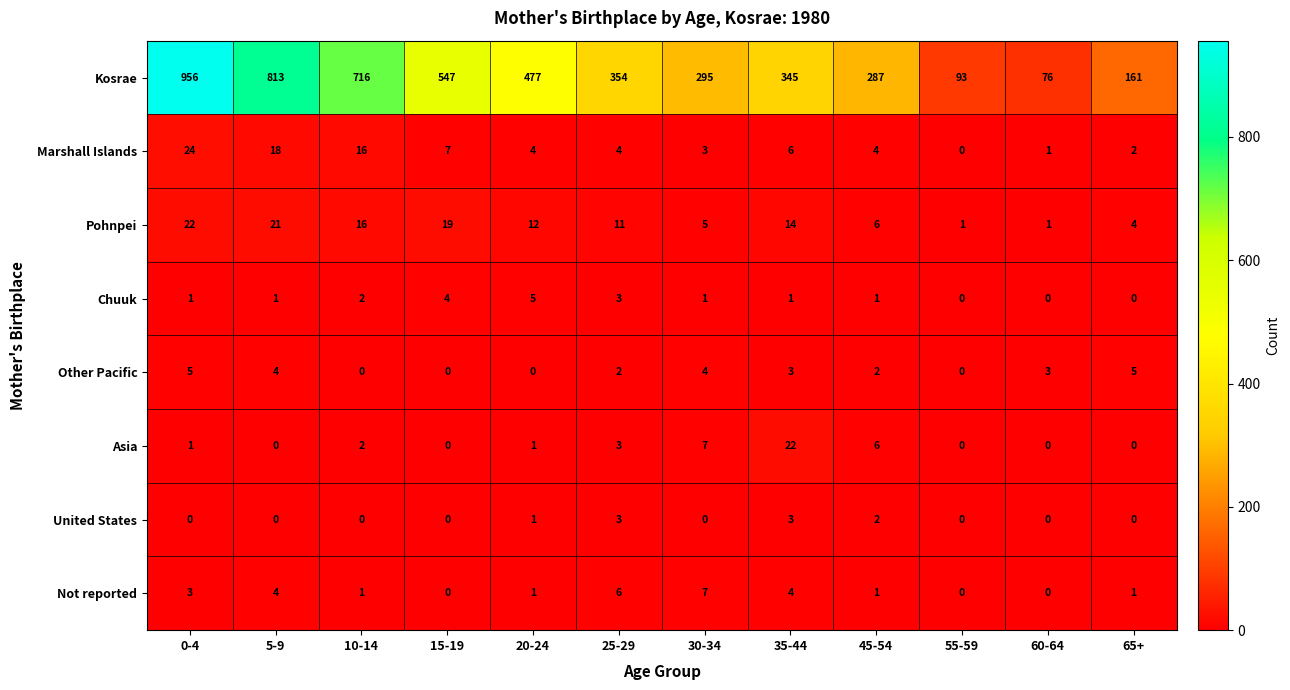

What is the maximum value for Kosrae?

956